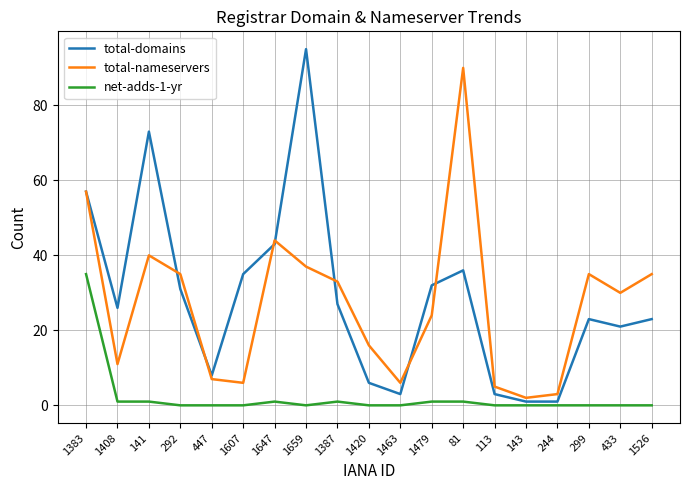

Read the total-nameservers value at 244, to the nearest 5.

5